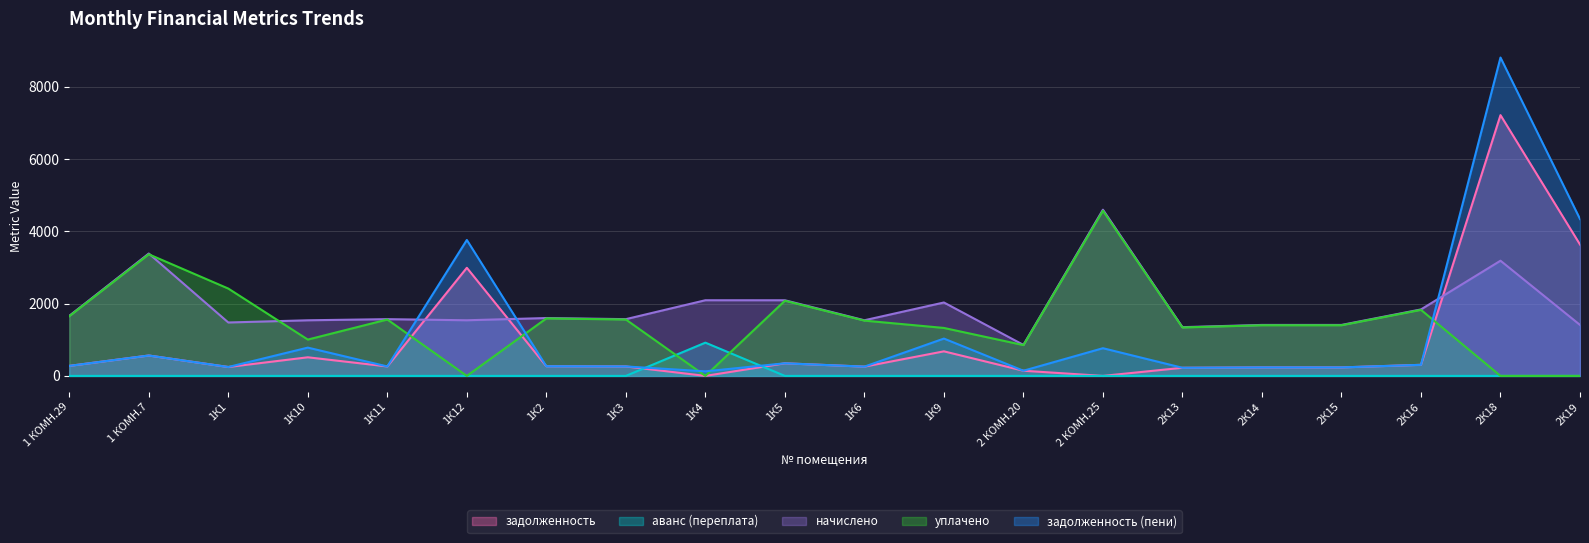

What is the difference between the maximum and second lowest values in the аванс (переплата) series?

920.3